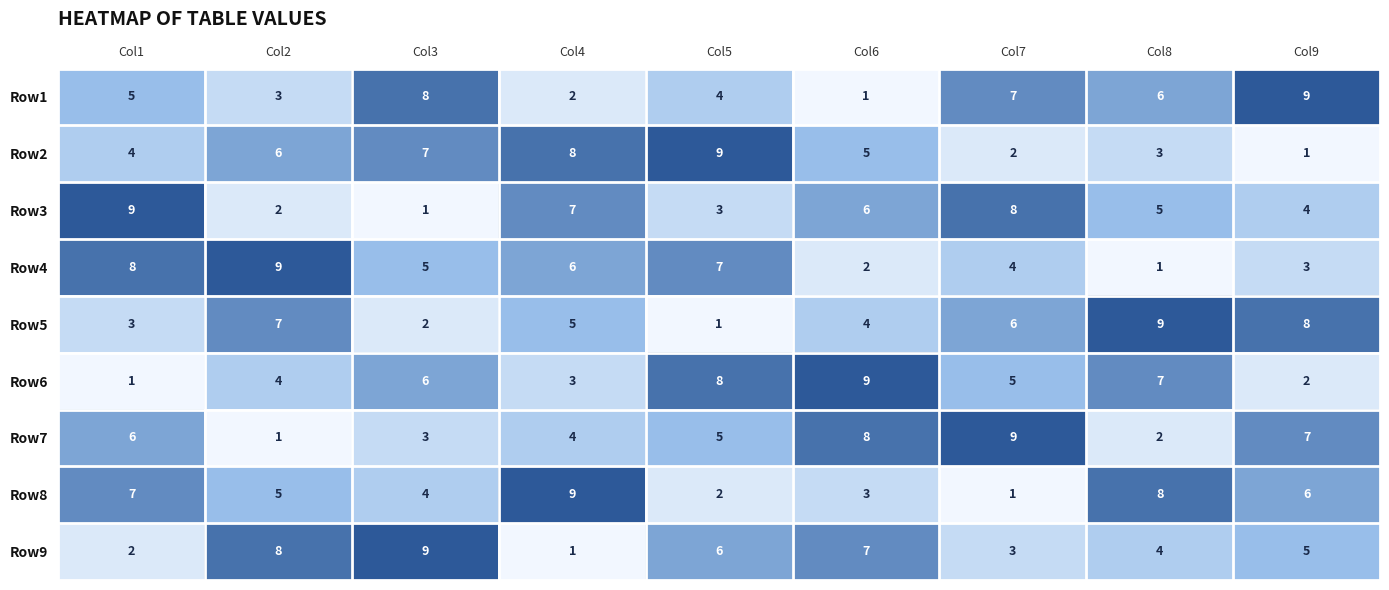

What is the difference between the maximum and second lowest values in the Row7 series?

7